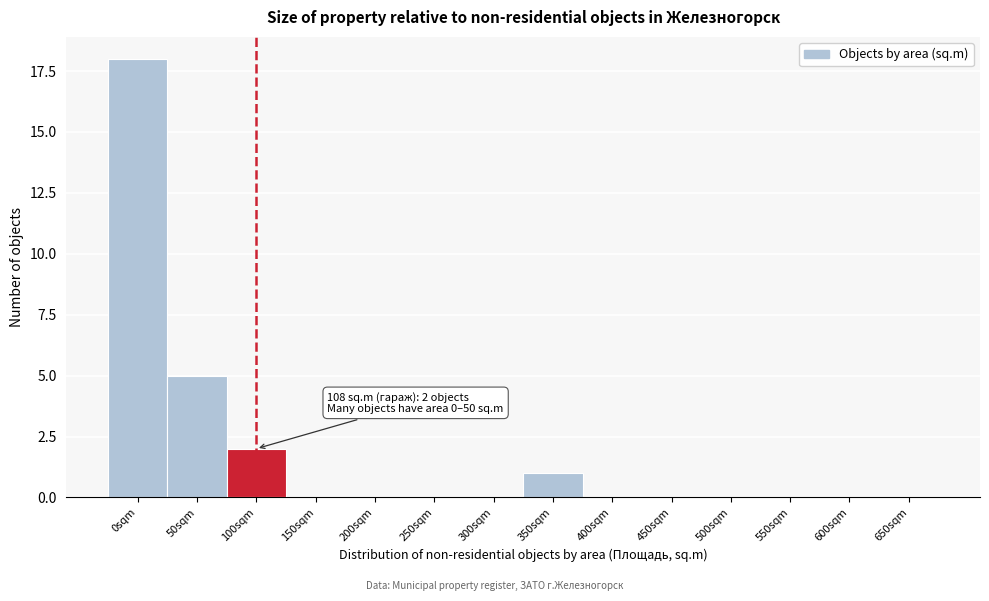

Reading left to right, extract all data points from this chart.

0sqm=18	50sqm=5	100sqm=2	150sqm=0	200sqm=0	250sqm=0	300sqm=0	350sqm=1	400sqm=0	450sqm=0	500sqm=0	550sqm=0	600sqm=0	650sqm=0